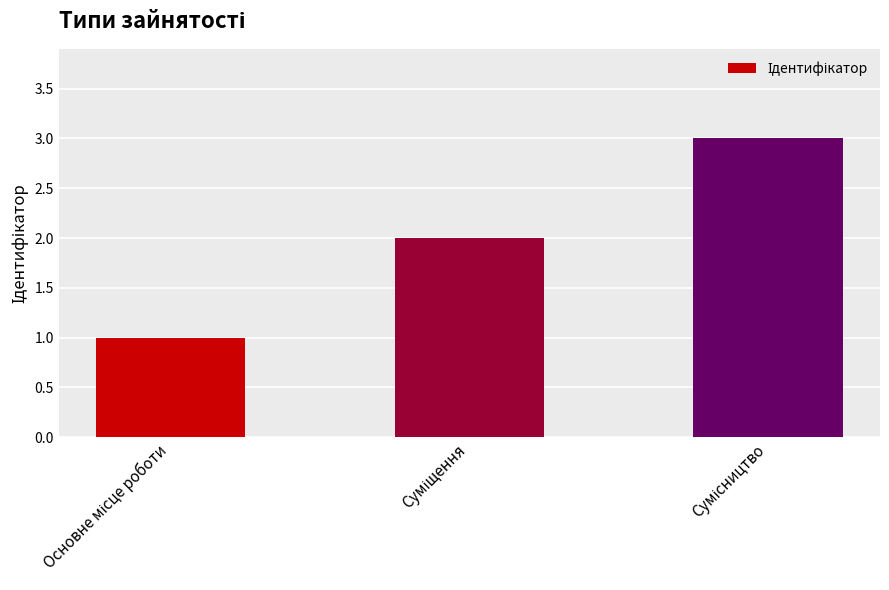

What is the sum of all values?

6